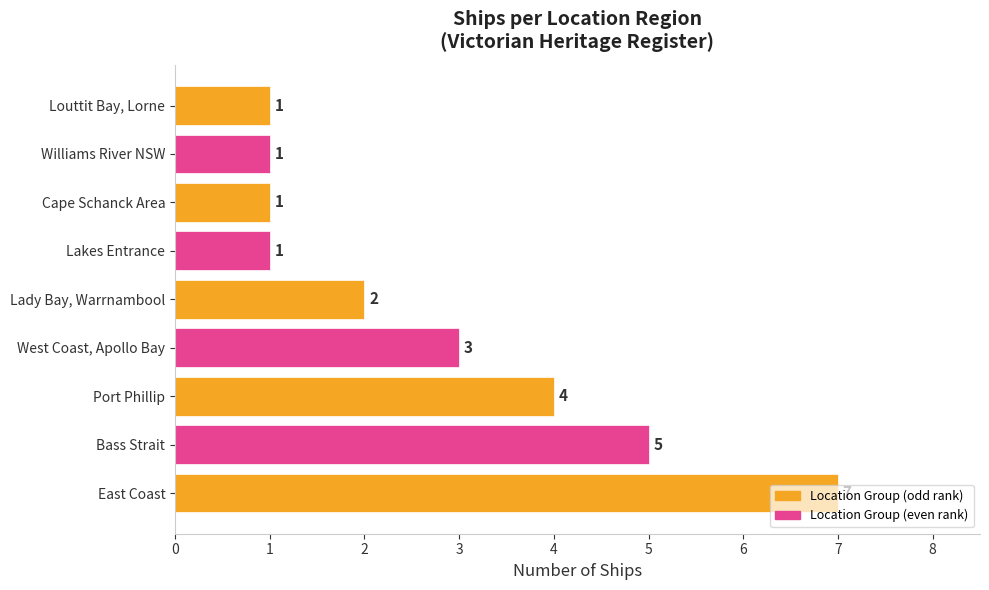

True or false: the data shows 5 at Bass Strait.

True